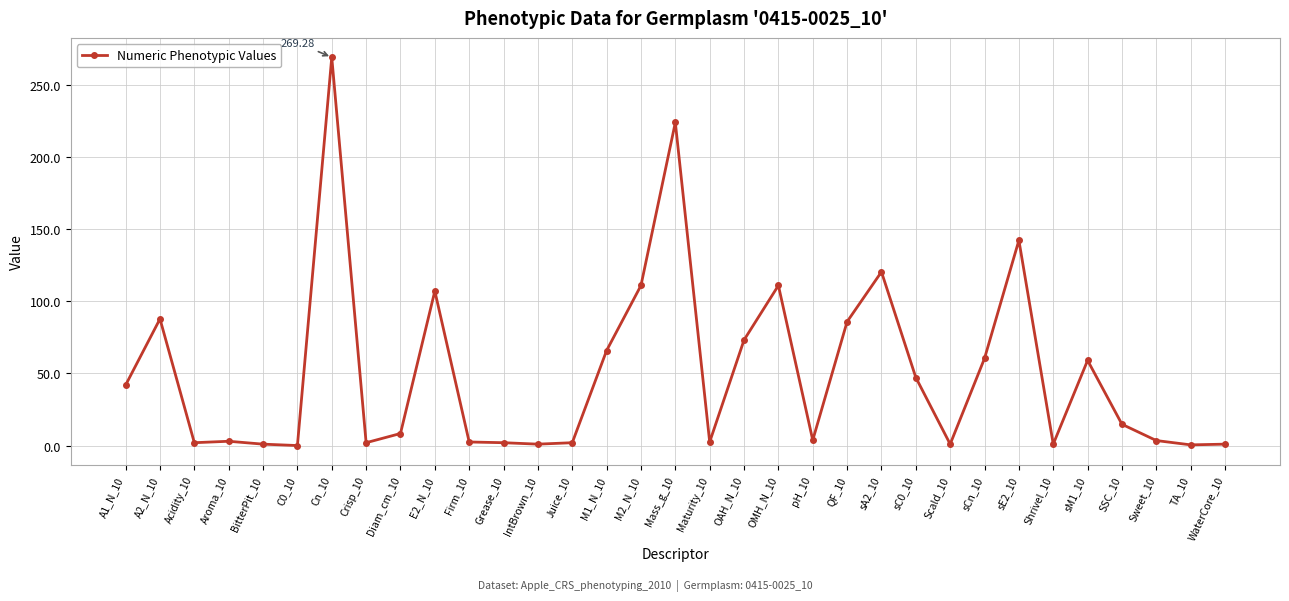

True or false: there are more than 0 points higher than both neighbors.

True